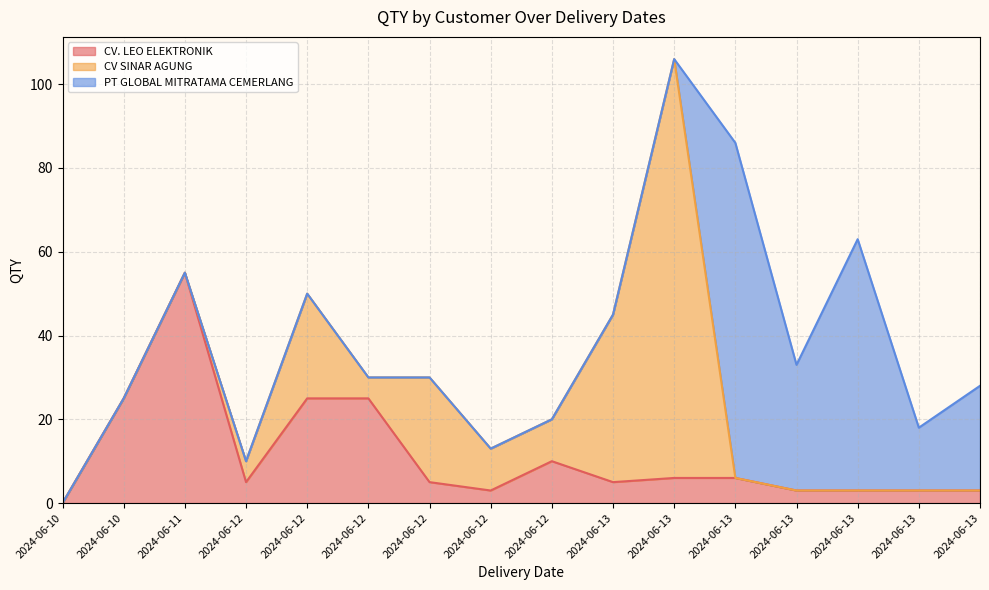

What is the sum of all PT GLOBAL MITRATAMA CEMERLANG values?

210